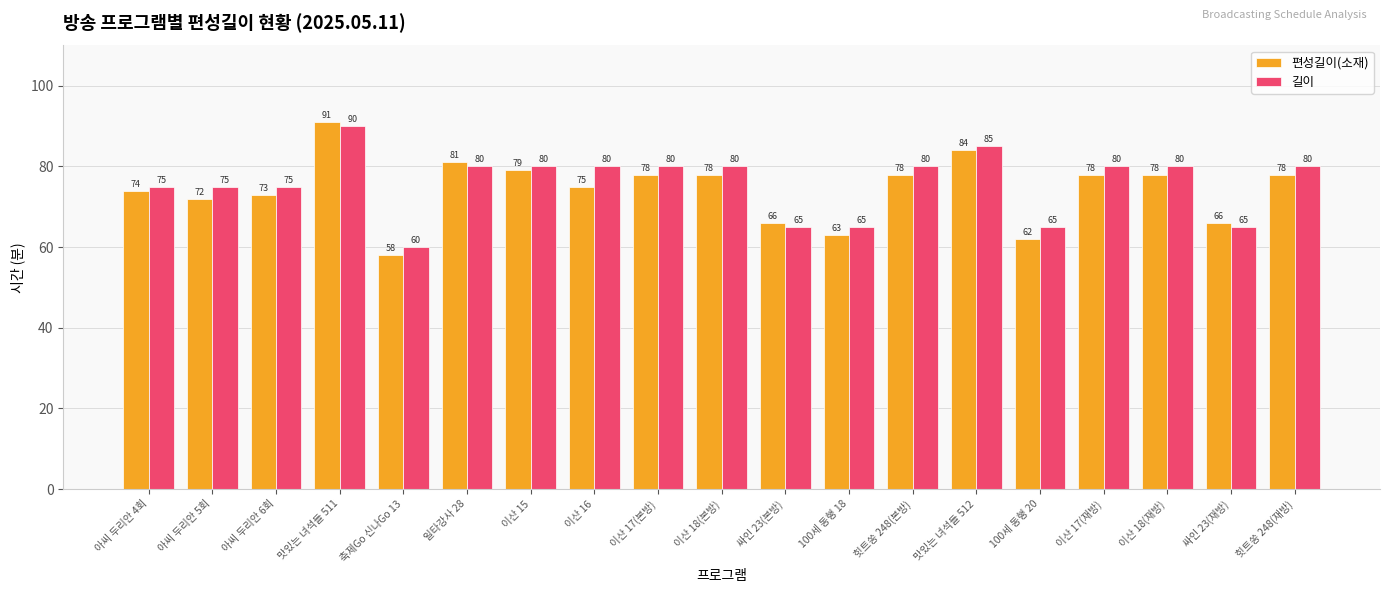

What is the difference between the highest and lowest values at 힛트쏭 248(재방)?

2